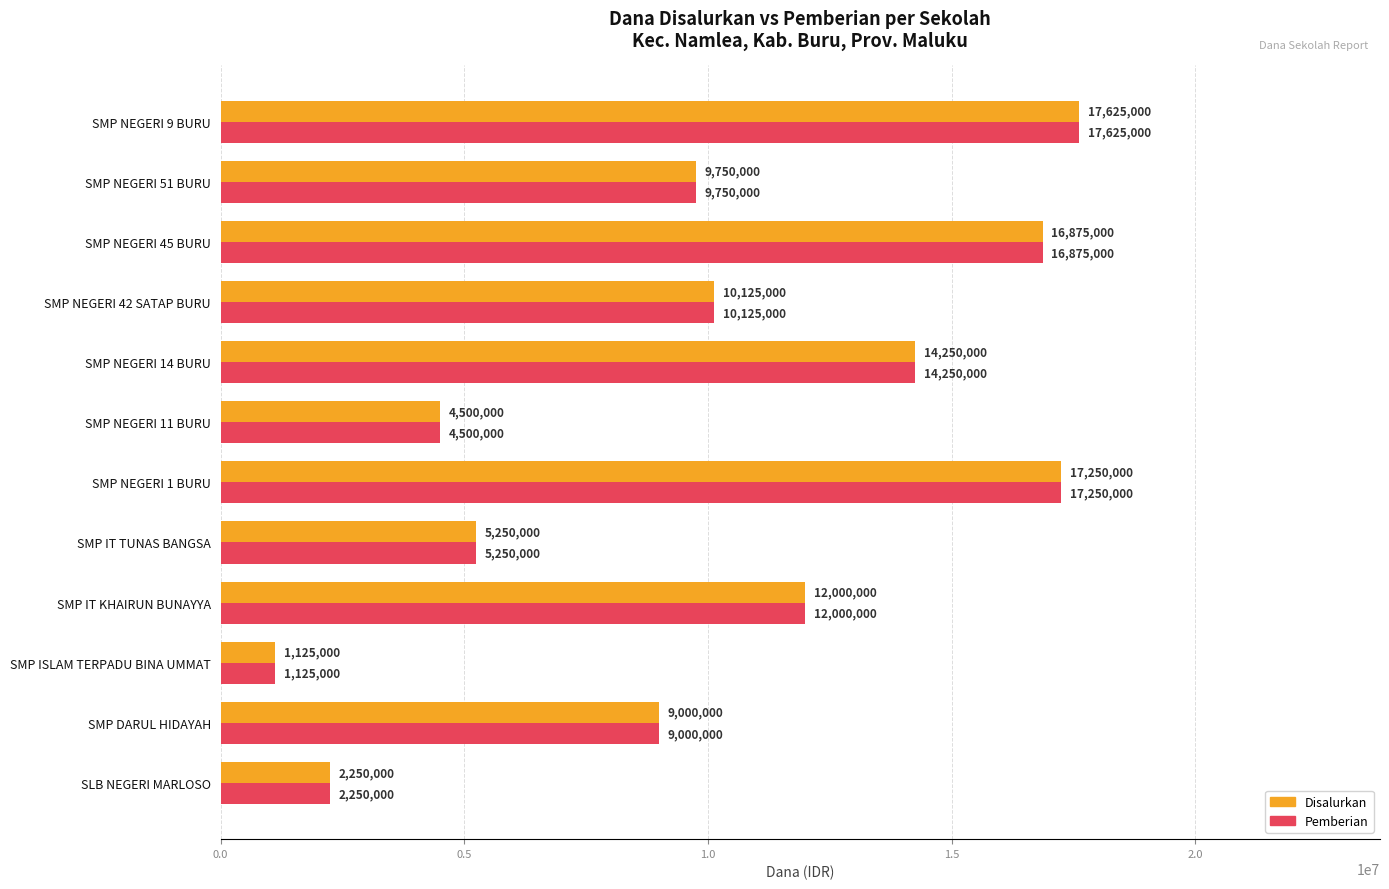

At which category is the sum across all series the highest?

SMP NEGERI 9 BURU